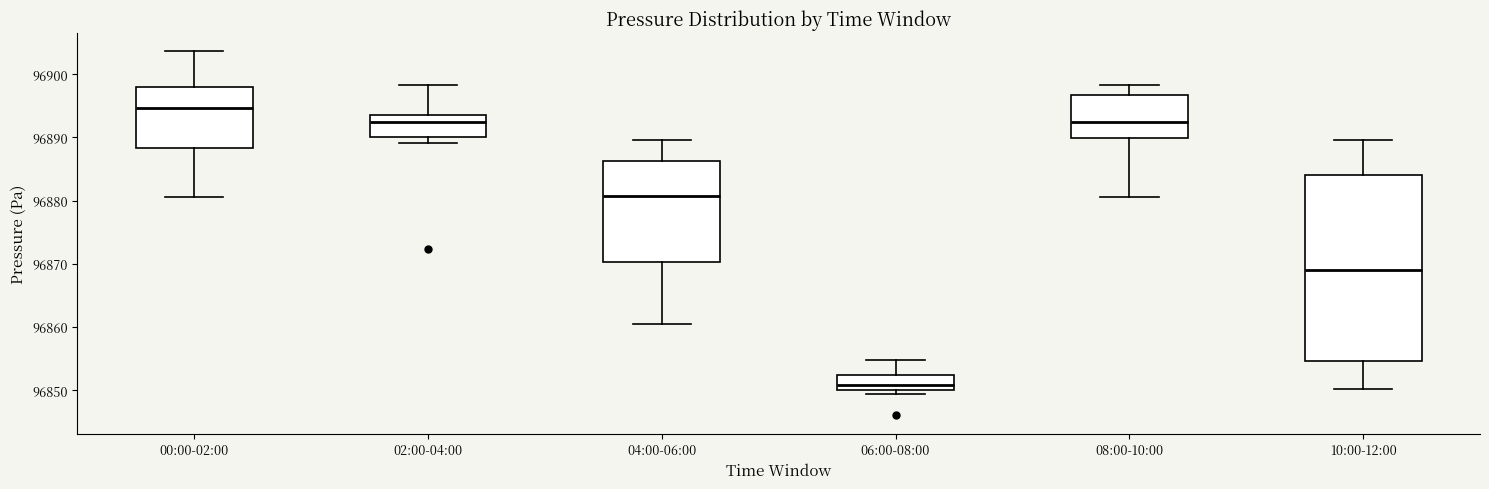

Which box is the tallest, from its lower edge to its upper edge?

10:00-12:00